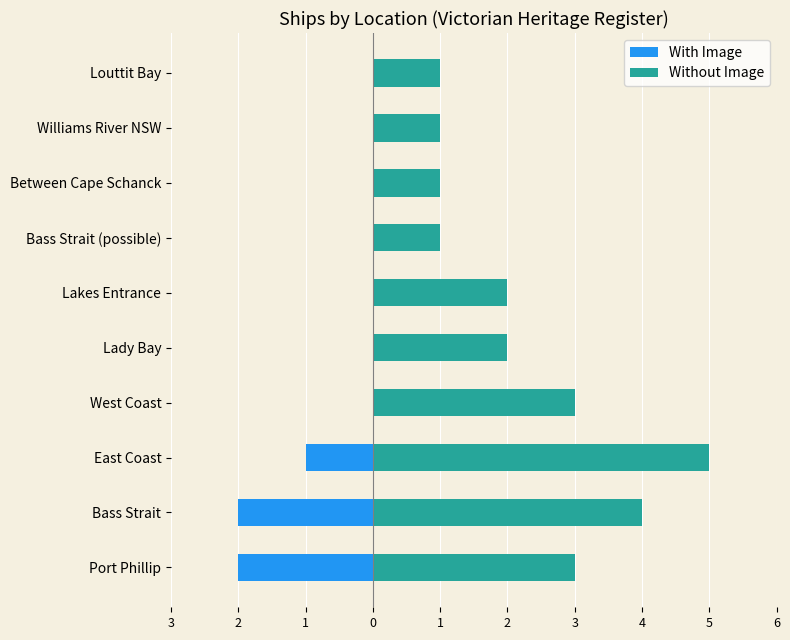

How many groups of bars are there?

10